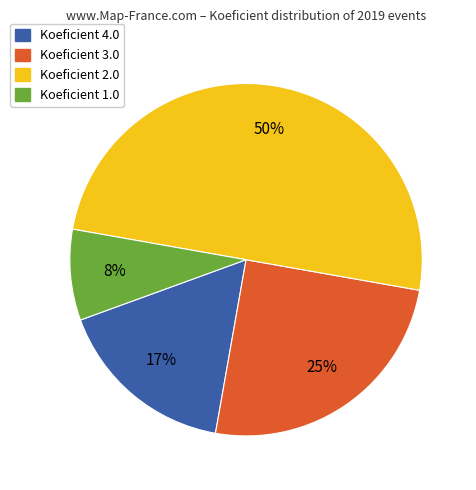

To the nearest percent, what is the difference between the largest and smallest slice percentages?

42%